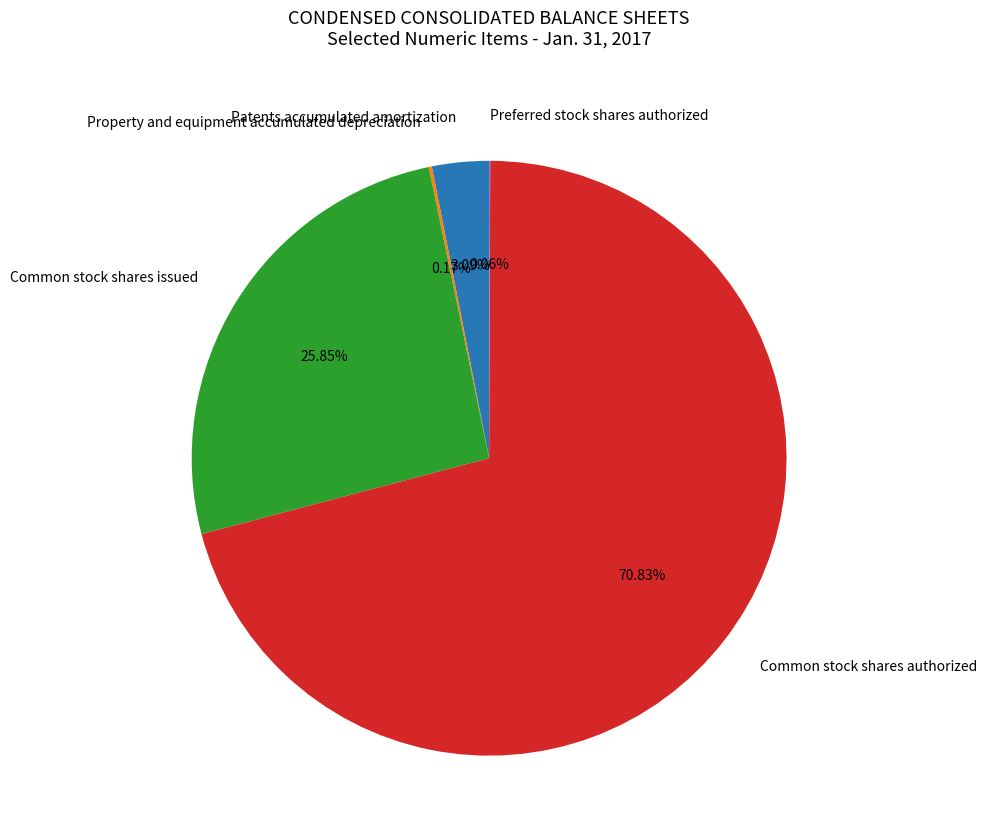

Is it true that Common stock shares issued is 18% of the pie?

False